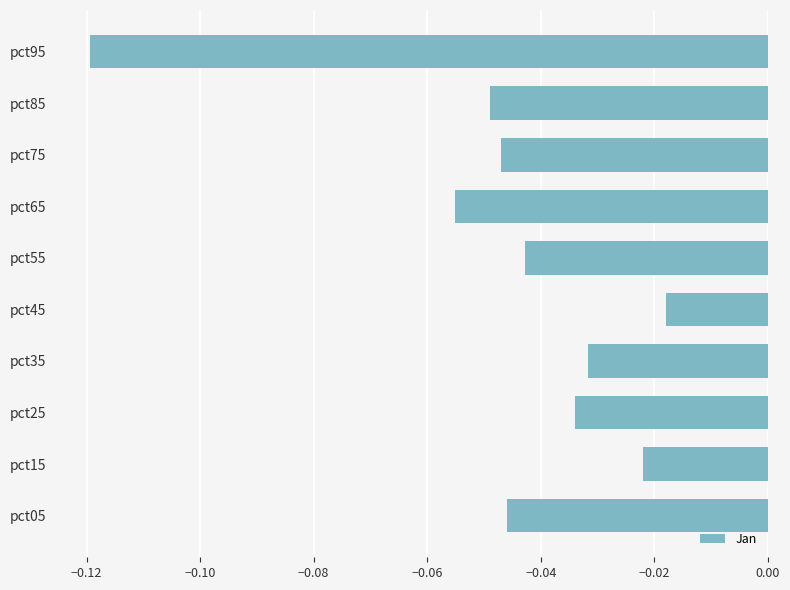

How many data points does each series have?

10